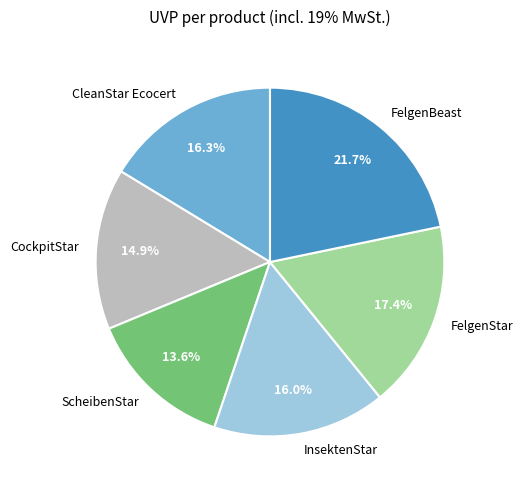

Does FelgenBeast account for over 50% of the chart?

No